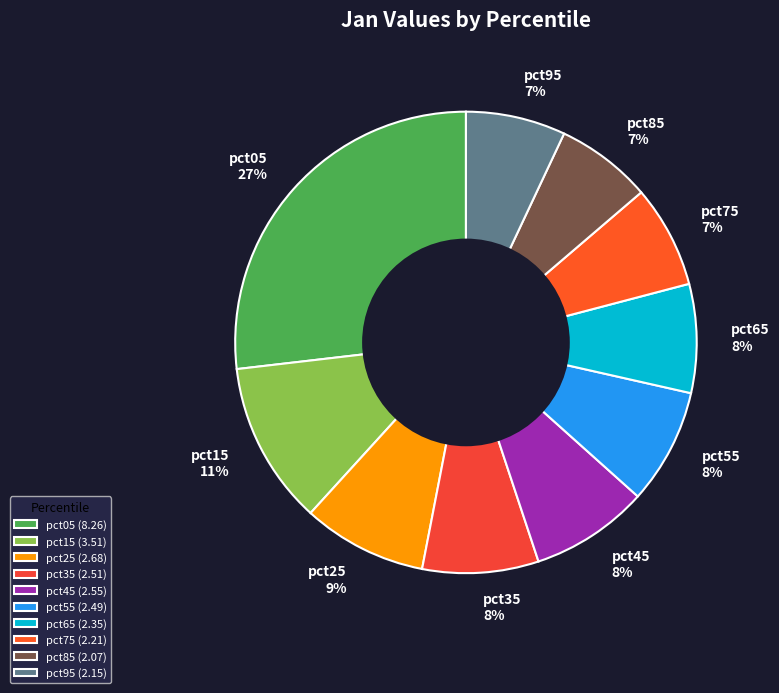

To the nearest percent, what percentage of the pie is pct25?

9%